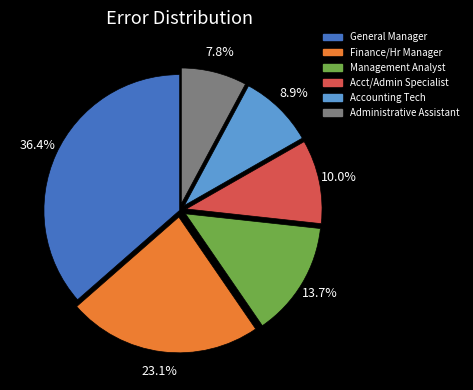

Is there any slice that represents more than half of the pie?

No